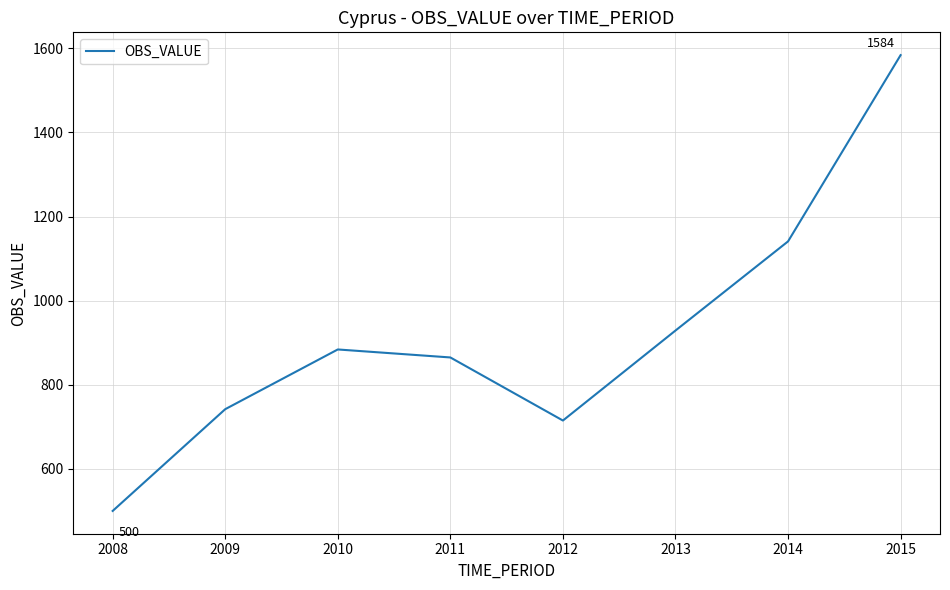

How many interior local peaks (higher than both neighbors) does the data have?

1